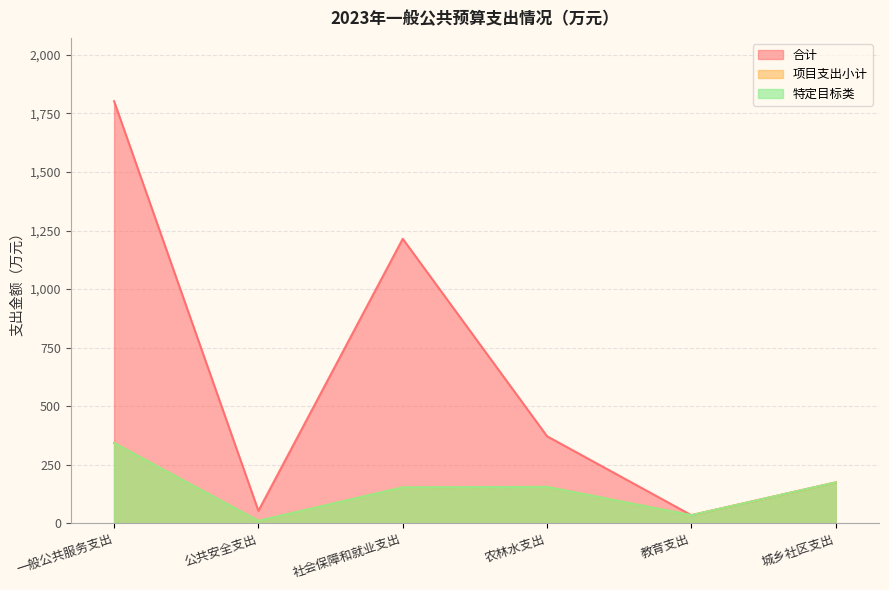

Does the chart display data point markers on the line(s)?

No